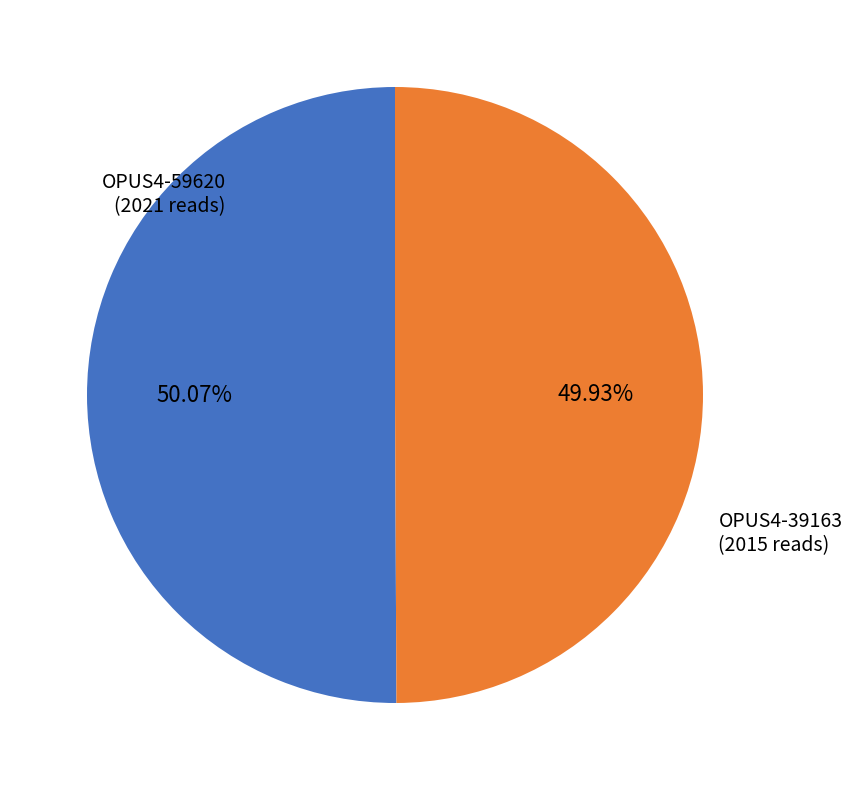

How many segments does this pie chart have?

2